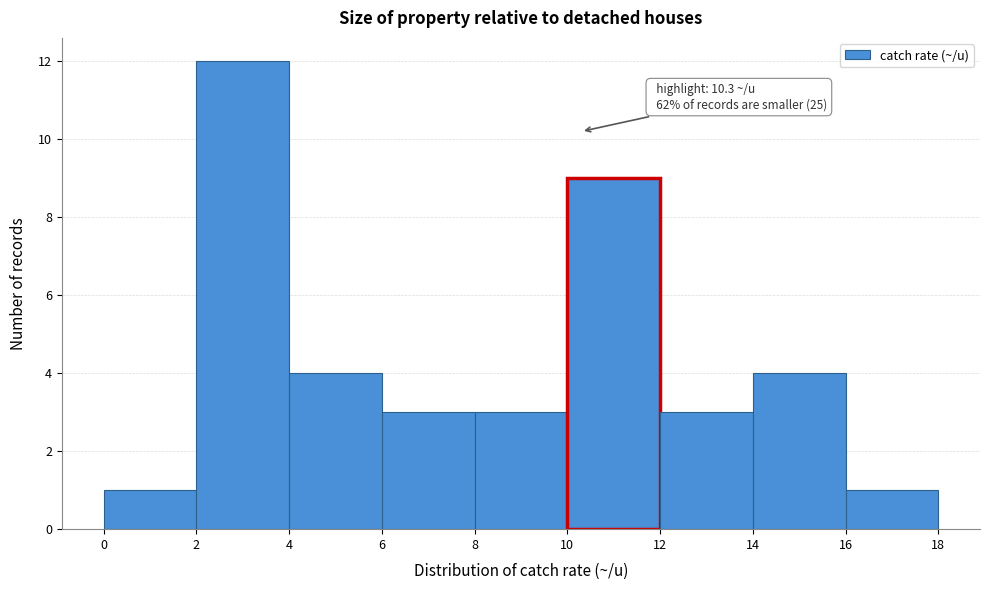

Which range on the x-axis has the tallest bar?

2 to 4